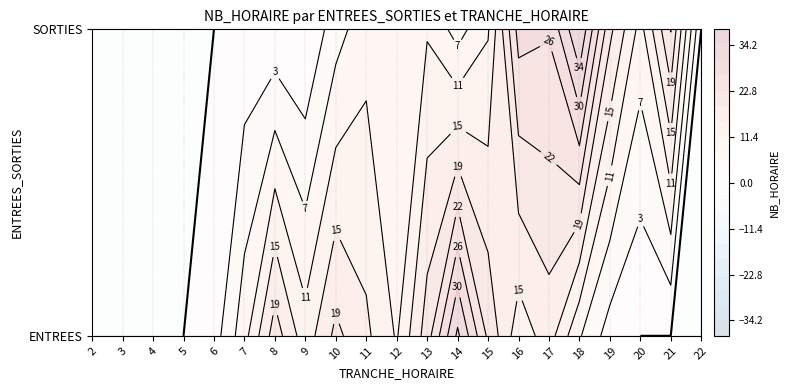

What is the maximum value for SORTIES?

38